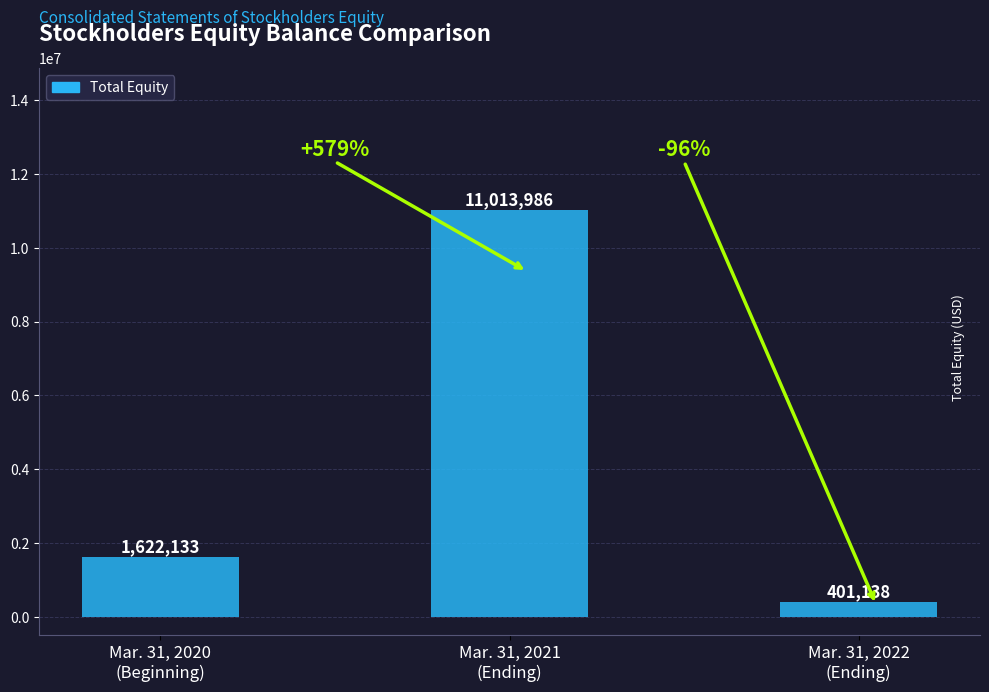

The value at Mar. 31, 2021
(Ending) is 3446895. True or false?

False